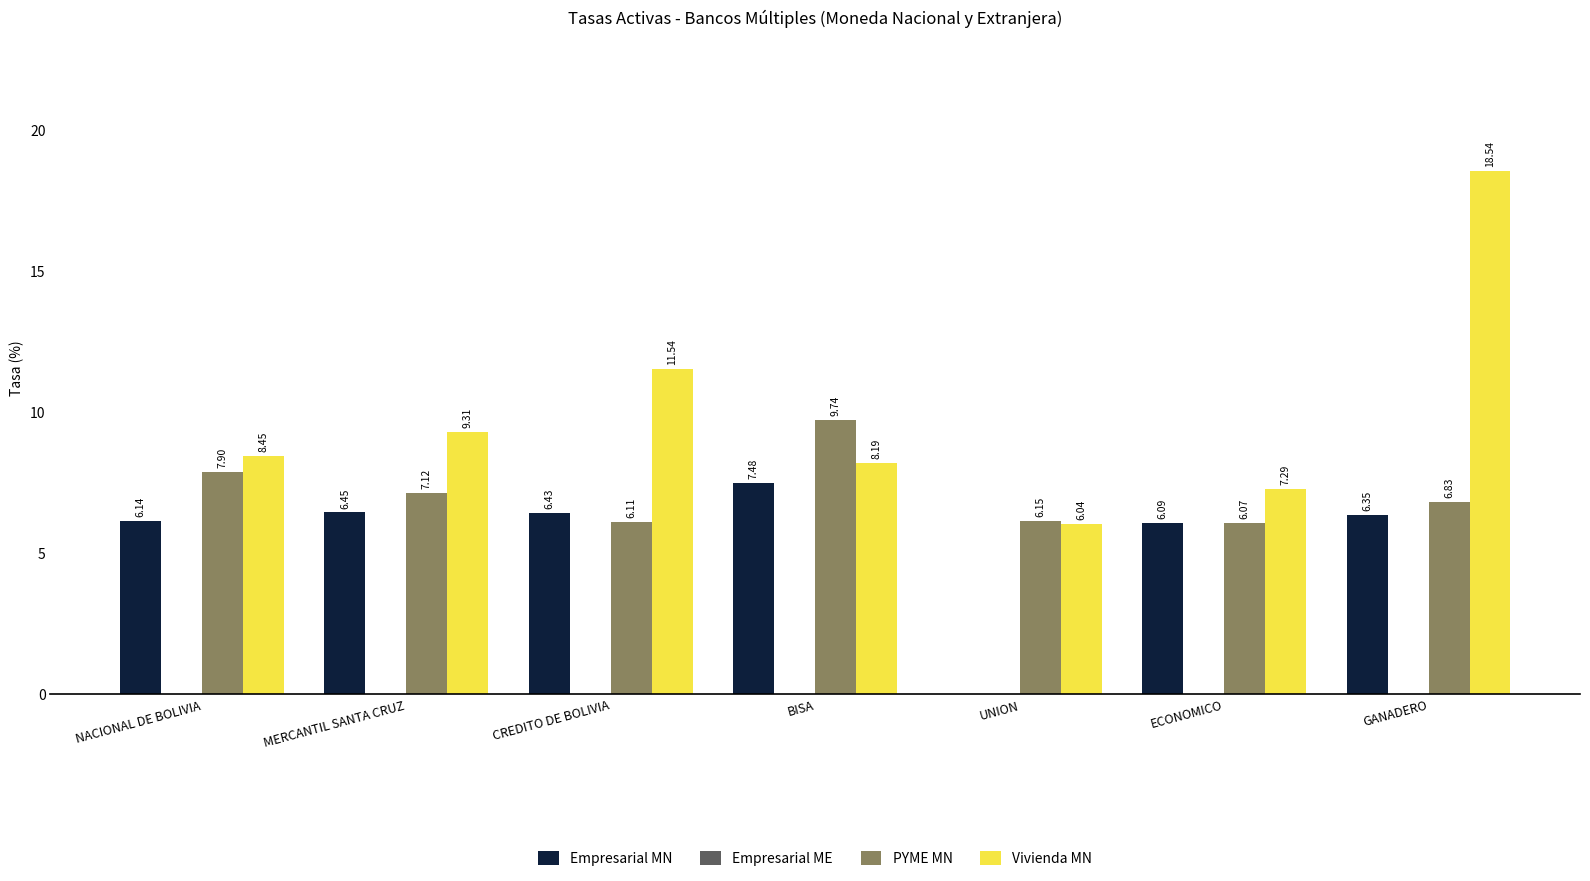

Between CREDITO DE BOLIVIA and UNION, which series saw the biggest shift?

Empresarial MN